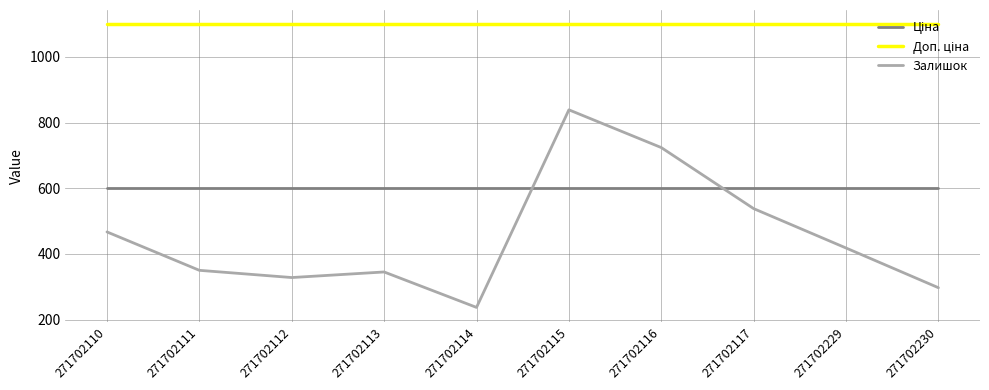

The Залишок series shows 839.0 at 271702115. True or false?

True